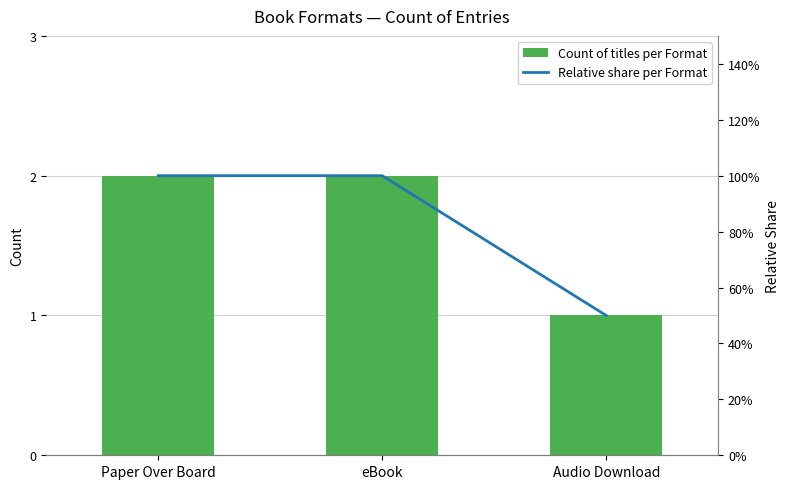

At which label is Relative share per Format closest to 0?

Audio Download